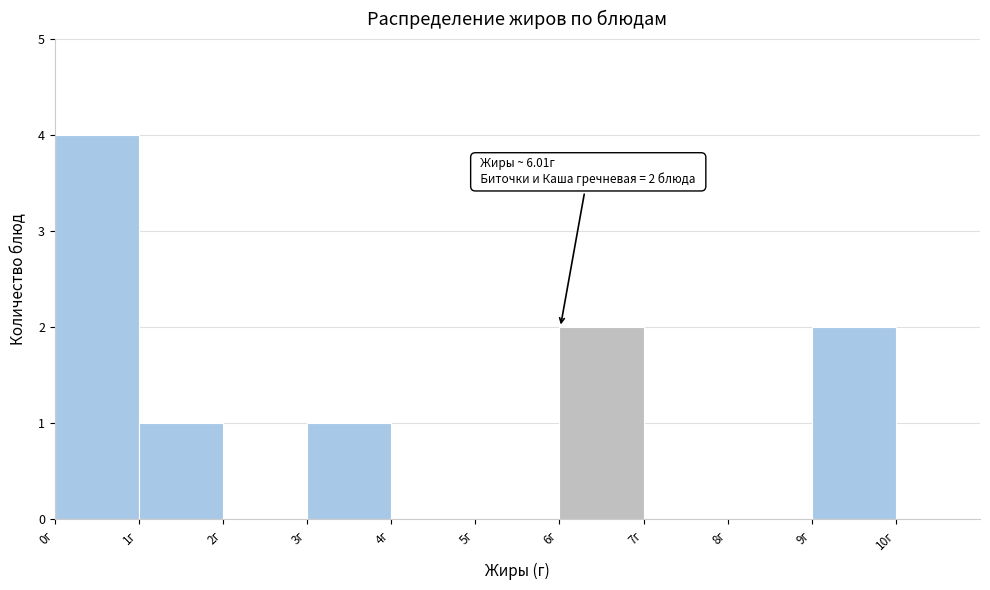

Which range on the x-axis has the tallest bar?

0 to 1